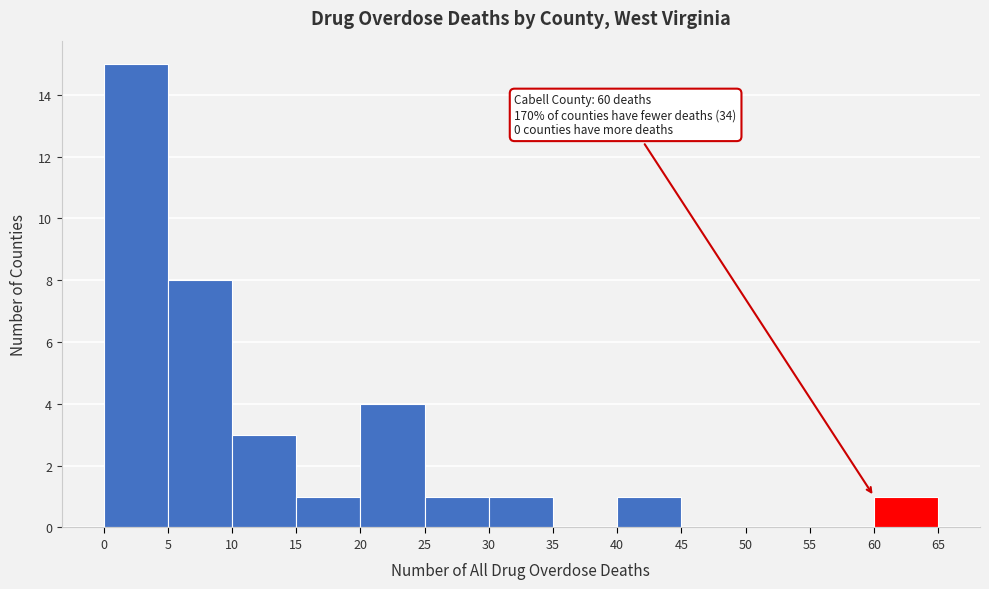

Over which range of the x-axis is the bar tallest?

0 to 5